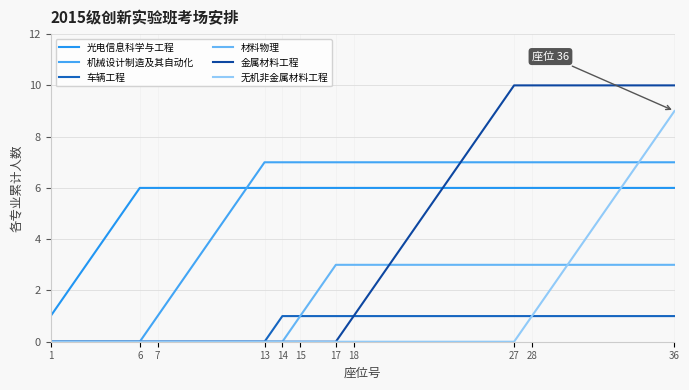

Reading right to left, transcribe all the data shown in this chart.

光电信息科学与工程: 6	6	6	6	6	6	6	6	6	6	6	6	6	6	6	6	6	6	6	6	6	6	6	6	6	6	6	6	6	6	6	5	4	3	2	1
机械设计制造及其自动化: 7	7	7	7	7	7	7	7	7	7	7	7	7	7	7	7	7	7	7	7	7	7	7	7	6	5	4	3	2	1	0	0	0	0	0	0
车辆工程: 1	1	1	1	1	1	1	1	1	1	1	1	1	1	1	1	1	1	1	1	1	1	1	0	0	0	0	0	0	0	0	0	0	0	0	0
材料物理: 3	3	3	3	3	3	3	3	3	3	3	3	3	3	3	3	3	3	3	3	2	1	0	0	0	0	0	0	0	0	0	0	0	0	0	0
金属材料工程: 10	10	10	10	10	10	10	10	10	10	9	8	7	6	5	4	3	2	1	0	0	0	0	0	0	0	0	0	0	0	0	0	0	0	0	0
无机非金属材料工程: 9	8	7	6	5	4	3	2	1	0	0	0	0	0	0	0	0	0	0	0	0	0	0	0	0	0	0	0	0	0	0	0	0	0	0	0